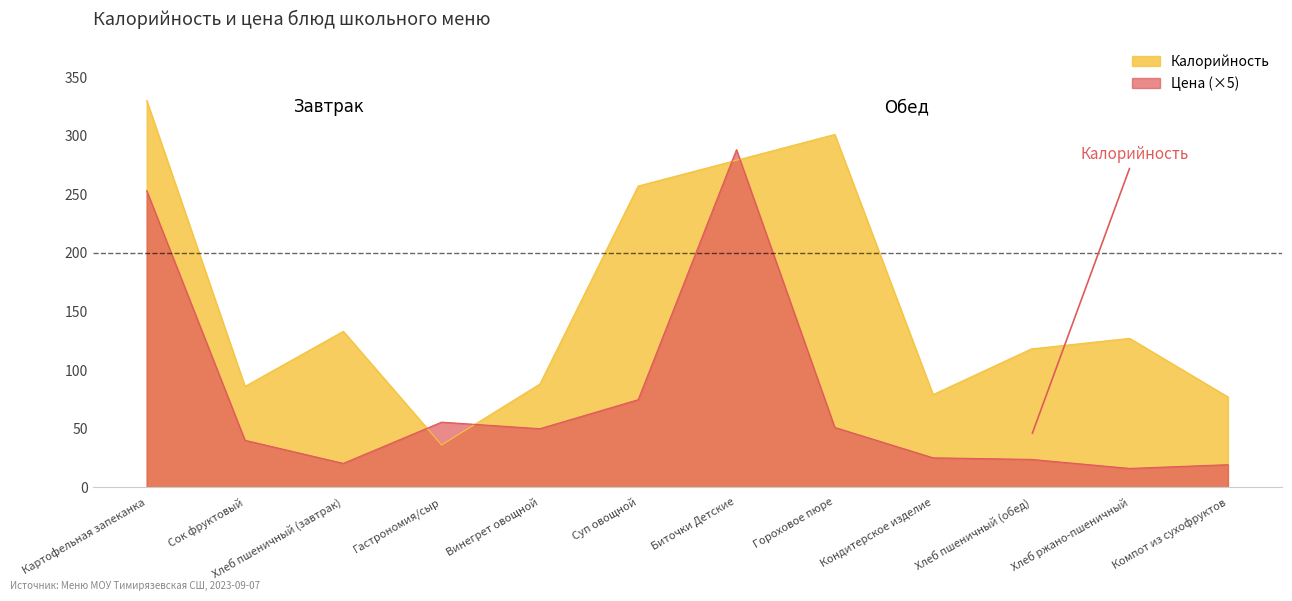

What is the total value across all series at Хлеб пшеничный (завтрак)?

153.3